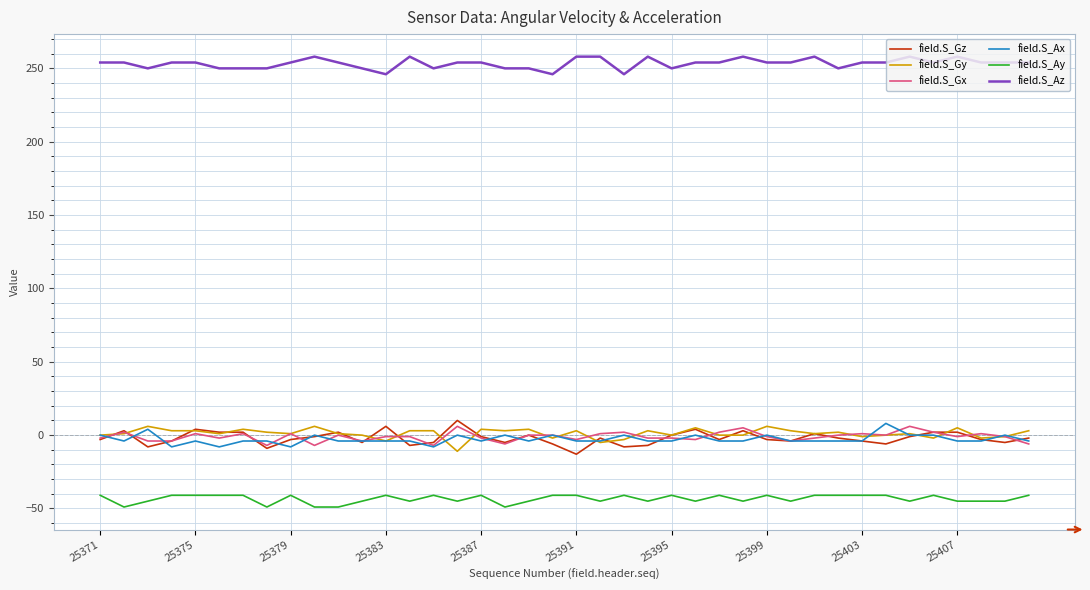

True or false: field.S_Ax and field.S_Ay intersect in this chart.

False